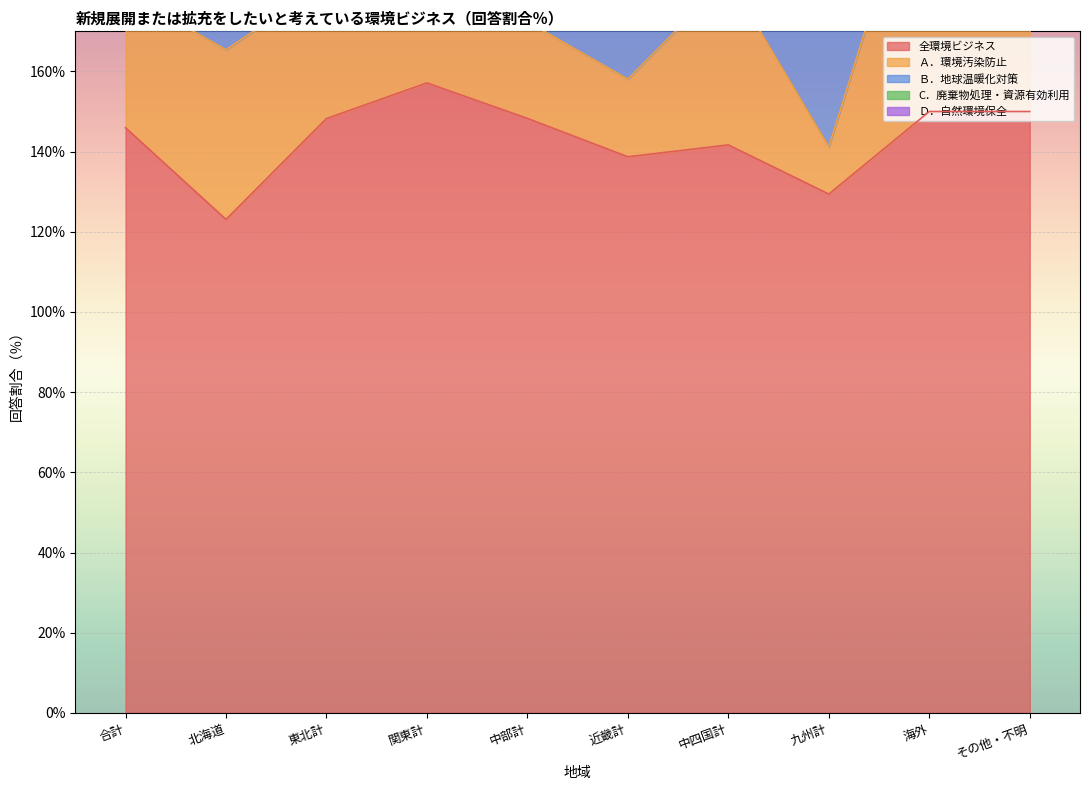

What are all the series names shown in the legend?

全環境ビジネス, Ａ．環境汚染防止, Ｂ．地球温暖化対策, C．廃棄物処理・資源有効利用, Ｄ．自然環境保全